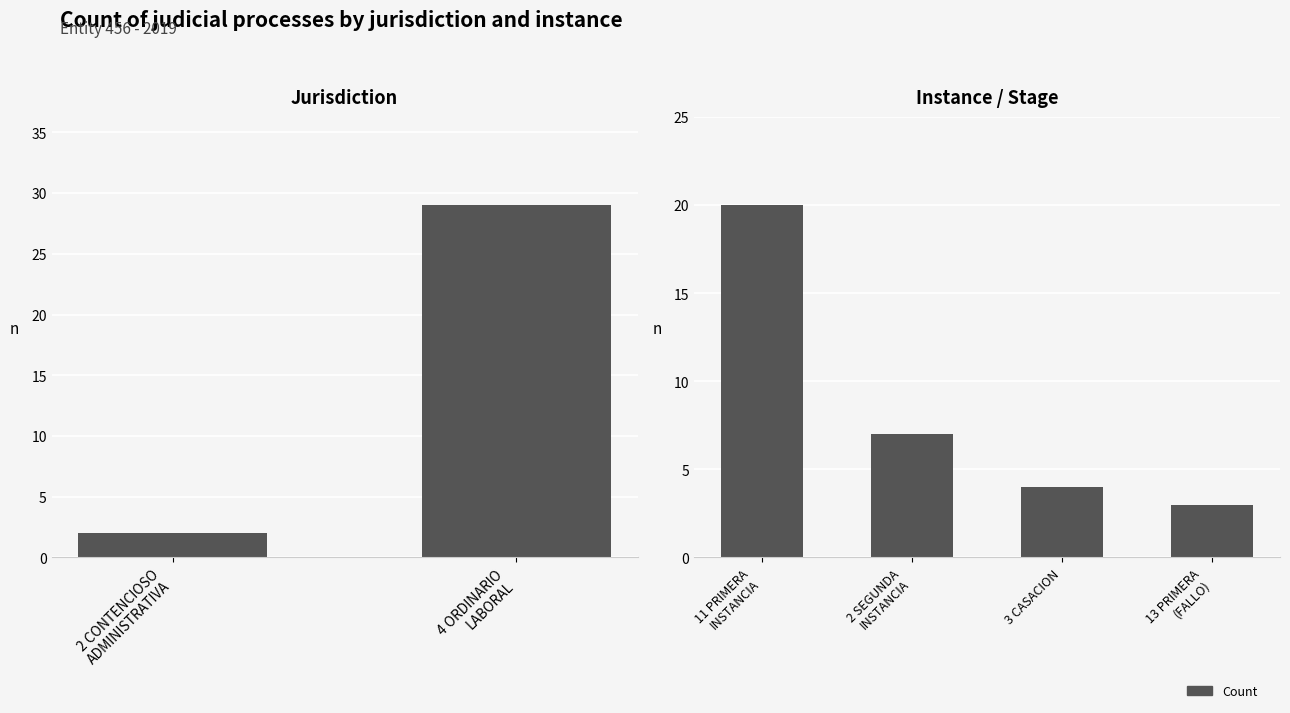

Between 2 and 1, which is larger?

2